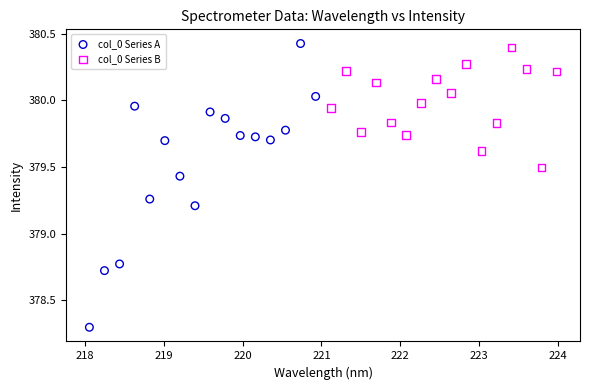

What are all the series names shown in the legend?

col_0 Series A, col_0 Series B